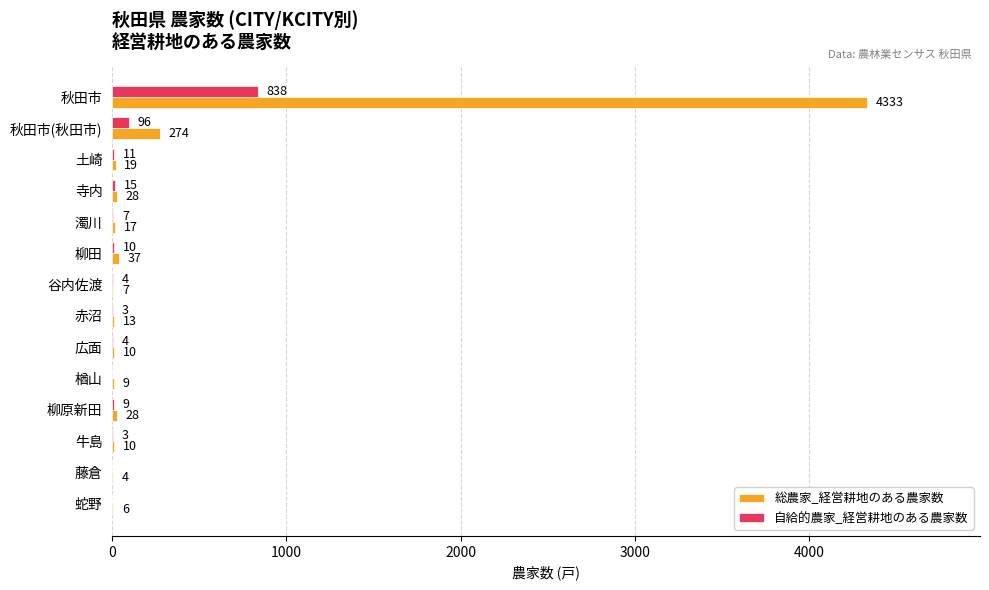

Which series has the largest range (max minus min)?

総農家_経営耕地のある農家数